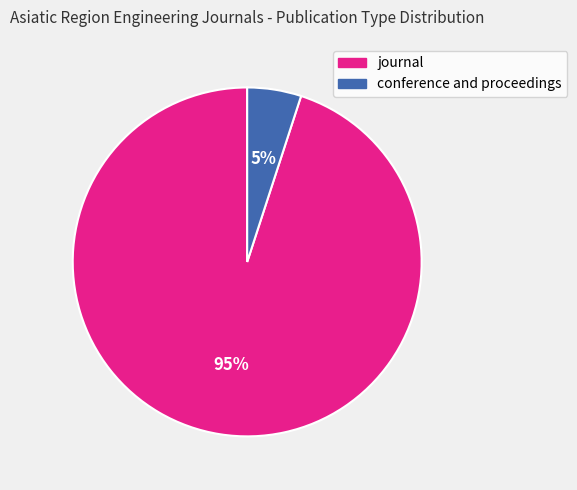

Do conference and proceedings and journal together represent more than half of the pie?

Yes